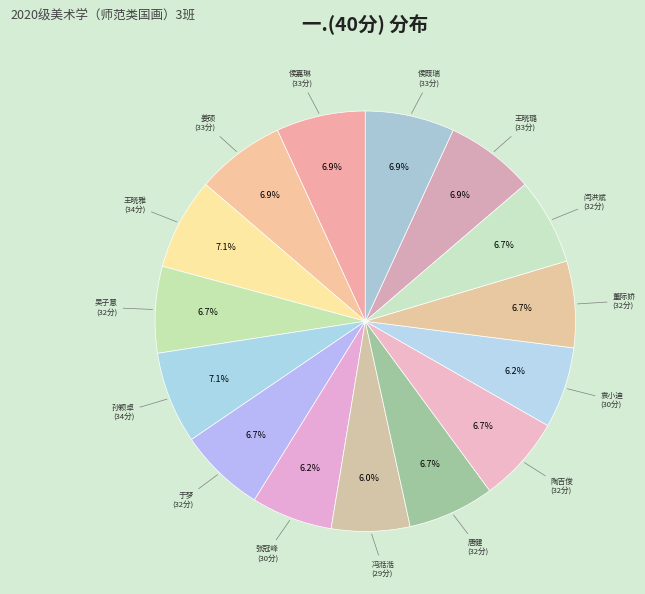

How many segments does this pie chart have?

15